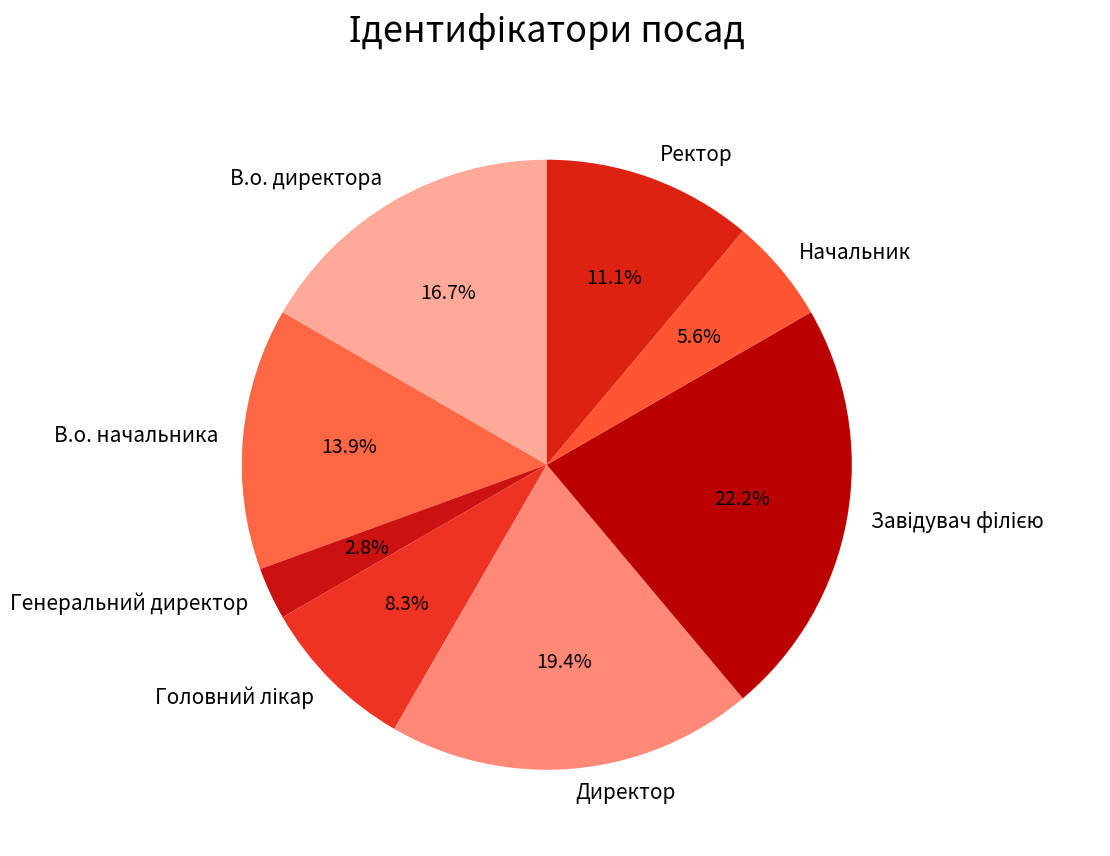

To the nearest percent, what is the average slice percentage?

12%